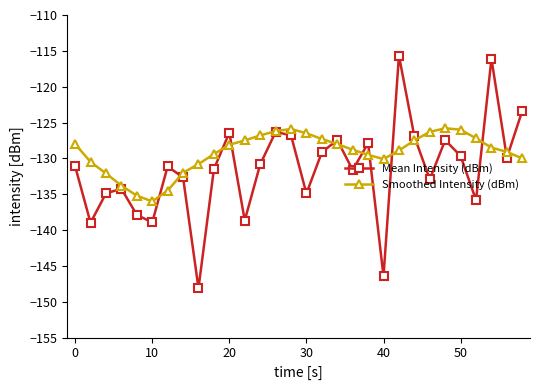

True or false: Smoothed Intensity (dBm) and Mean Intensity (dBm) intersect in this chart.

True